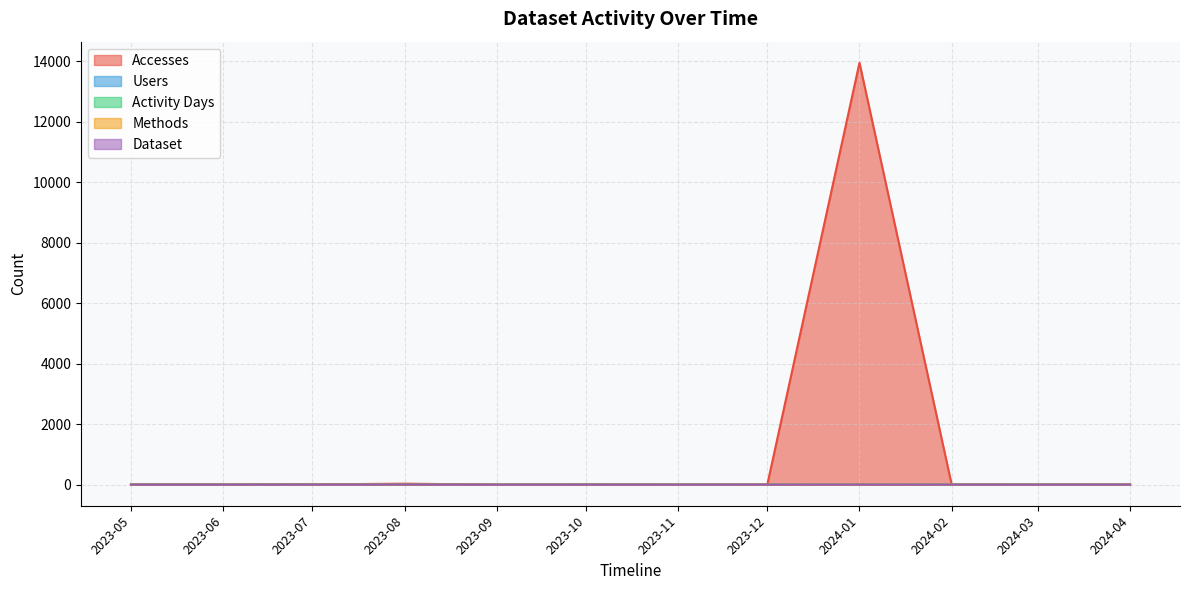

Between 2023-05 and 2023-06, which series saw the biggest shift?

Accesses